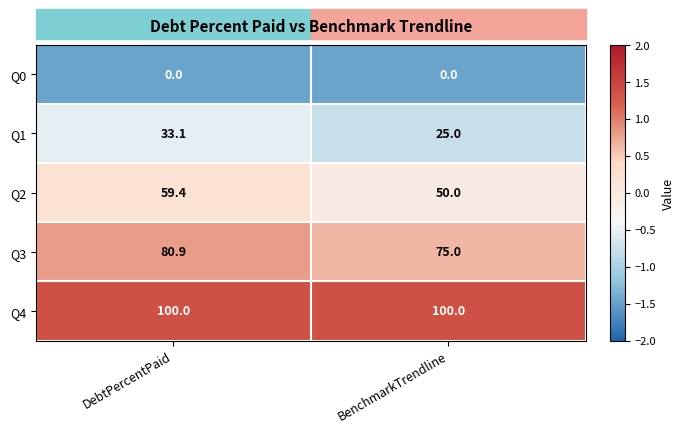

What is the sum of the Q2 values at BenchmarkTrendline and DebtPercentPaid?

109.4